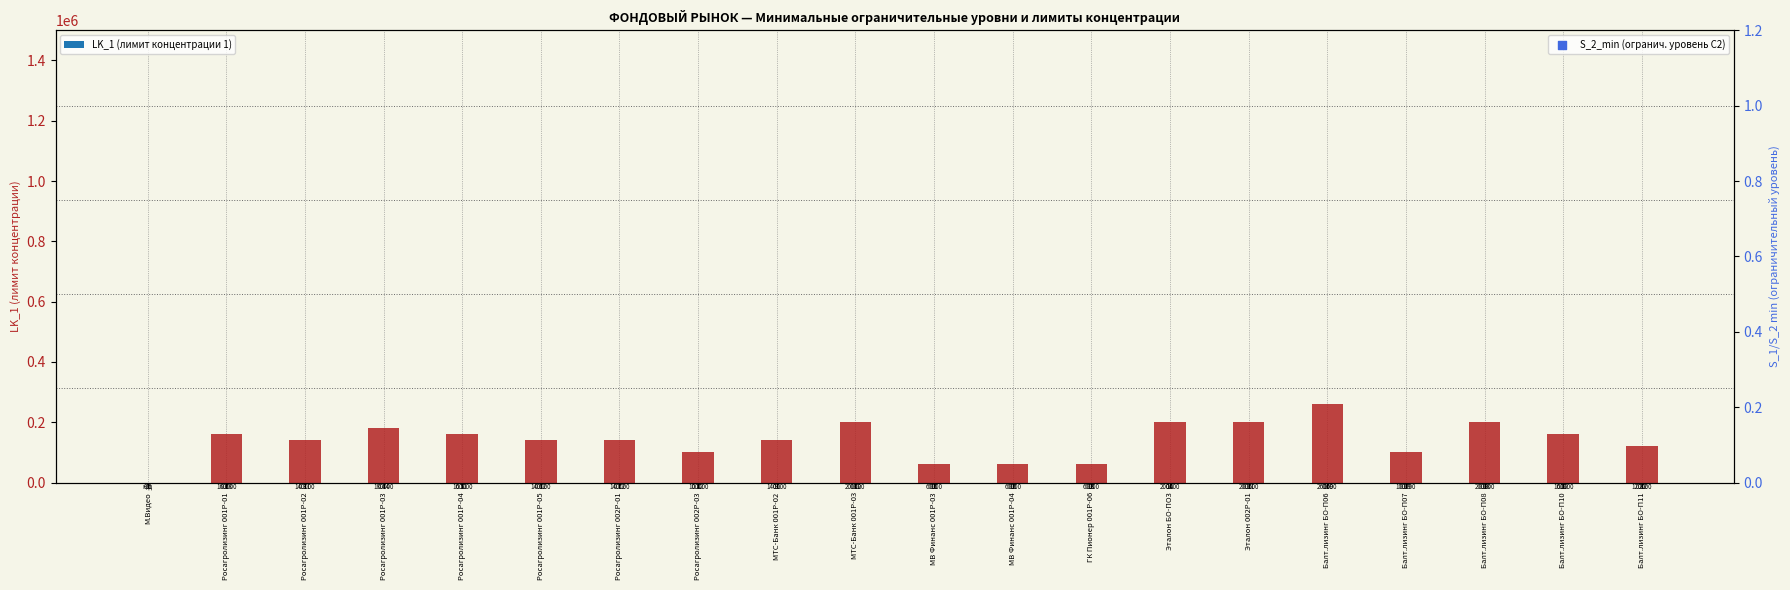

Which series has the widest spread of Y values?

LK_1 (концентрация 1)